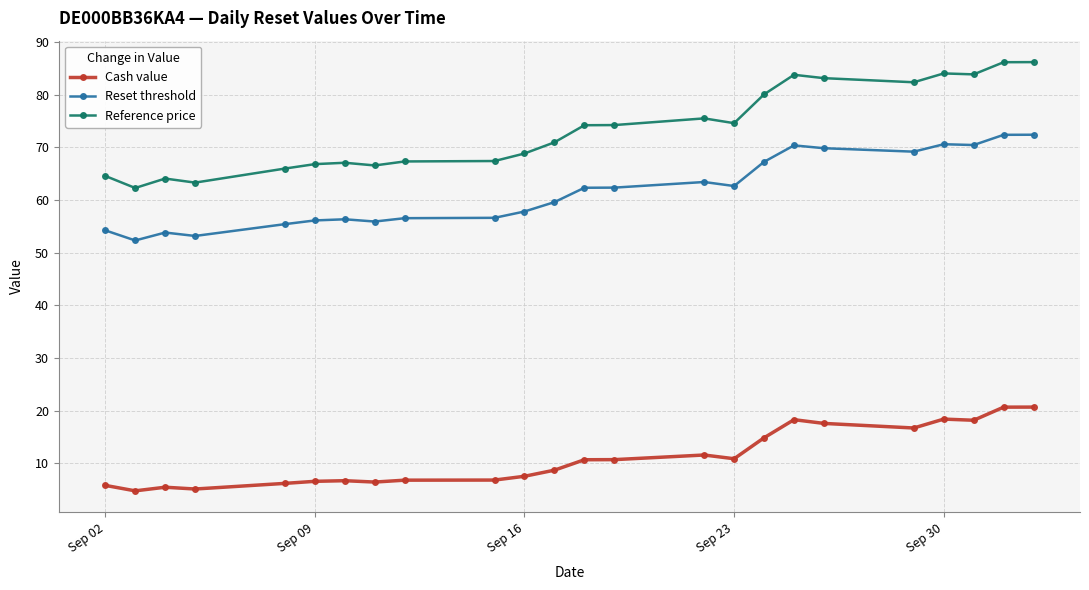

List the series in order of their peak value, highest first.

Reference price, Reset threshold, Cash value